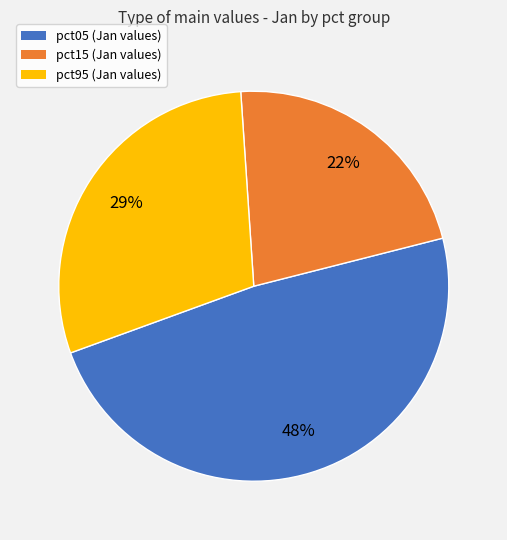

How many segments does this pie chart have?

3